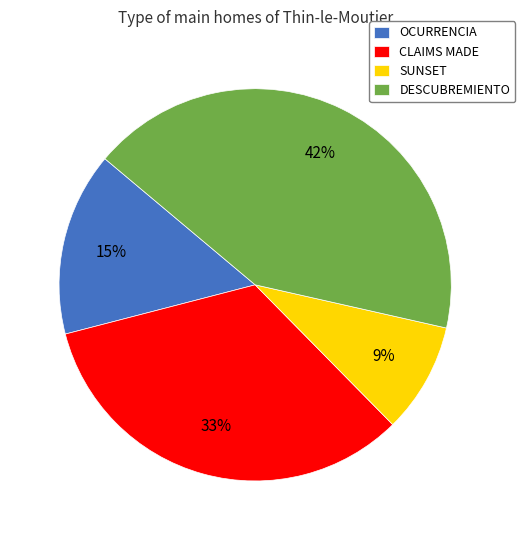

What is the smallest slice in the pie chart?

SUNSET